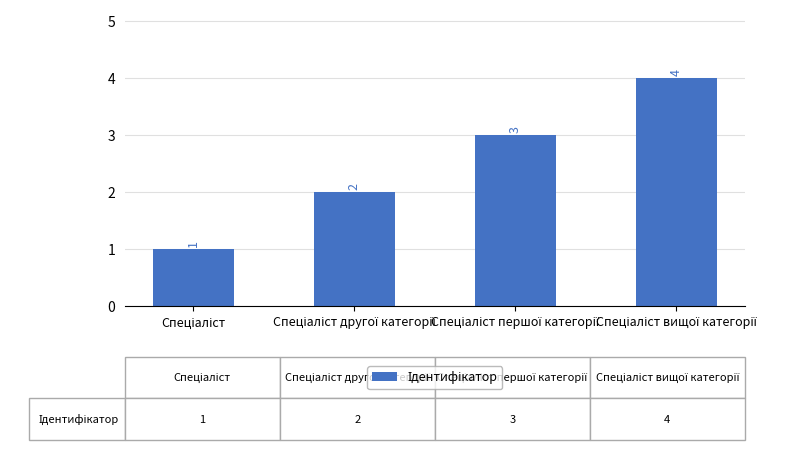

What is the difference between the maximum and minimum values?

3